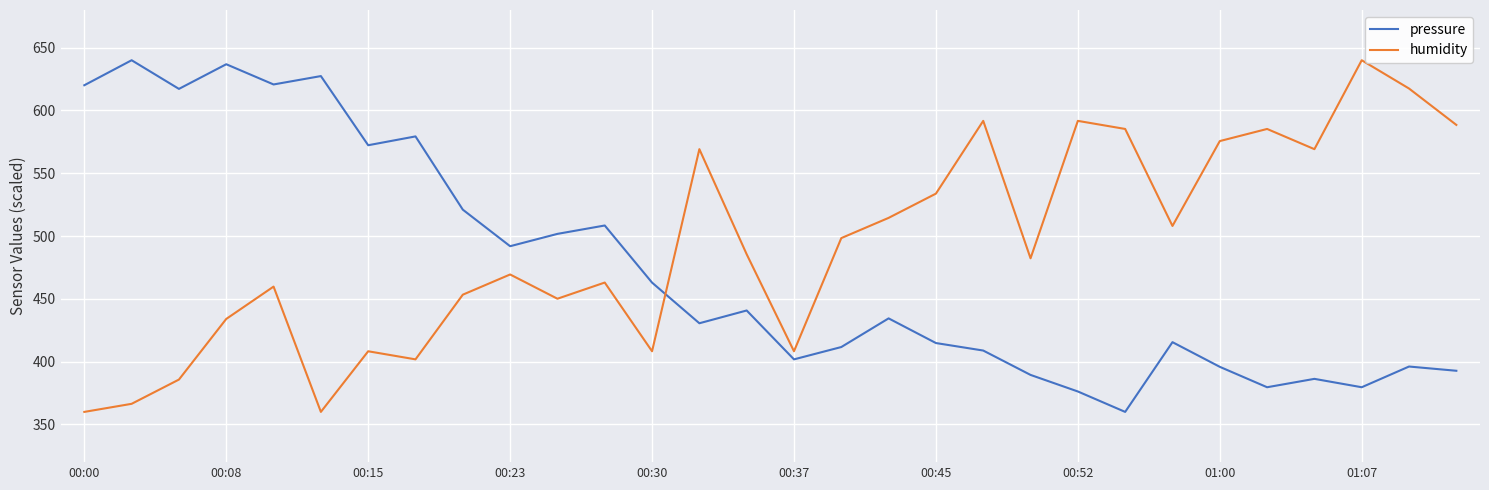

What is the minimum value shown in the chart?

360.0